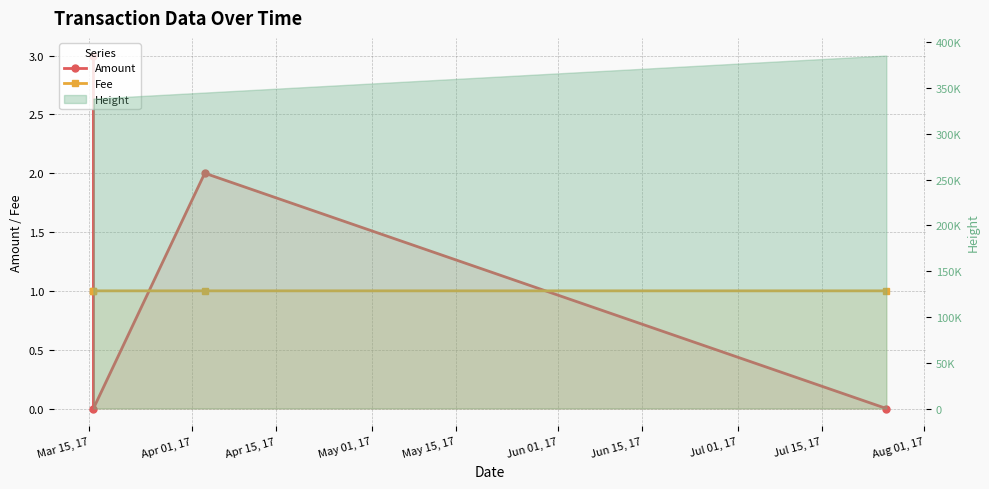

Between Mar 15, 17 and Apr 01, 17, which is larger?

Mar 15, 17